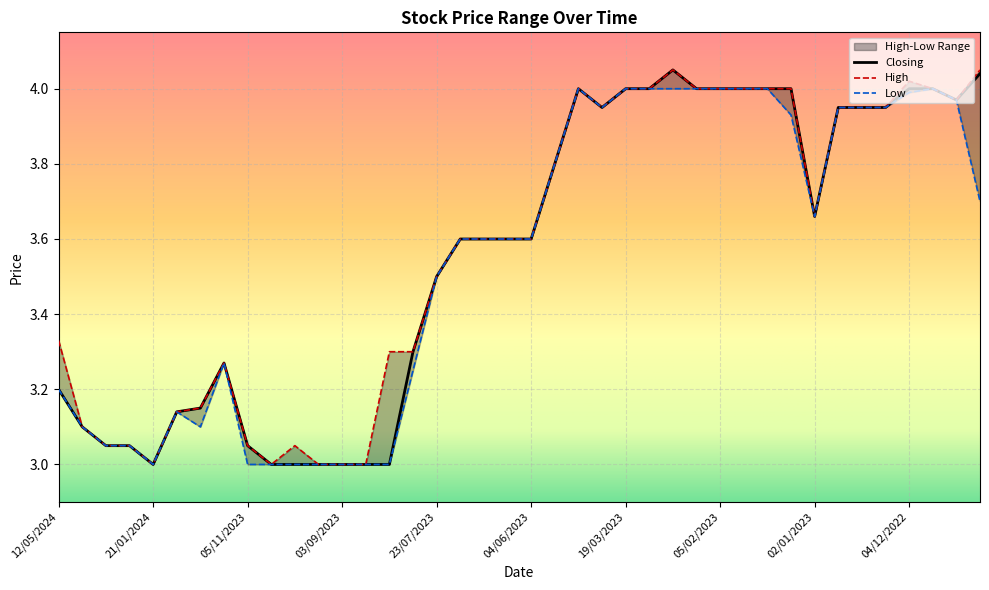

Which label corresponds to the largest value in the chart?

19/02/2023